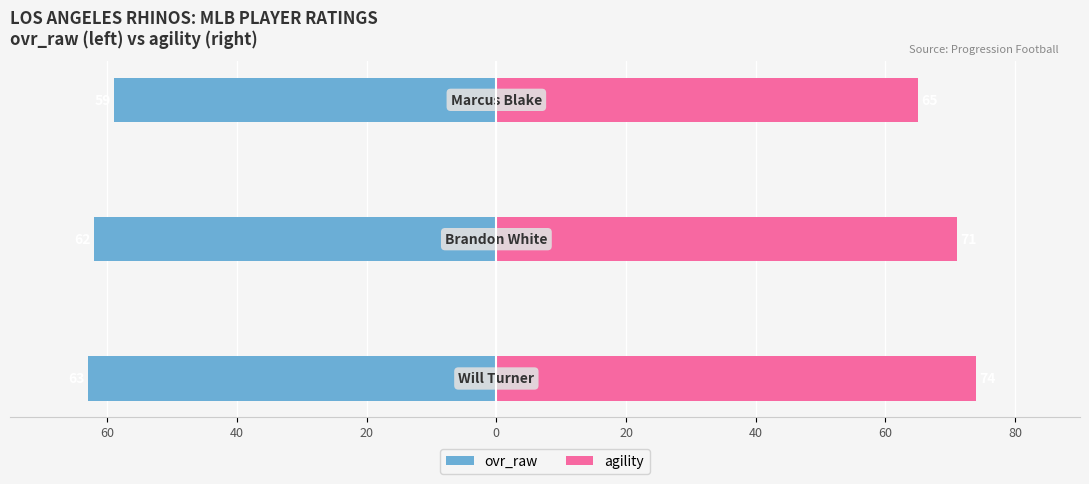

Read the ovr_raw value at 60.

-63